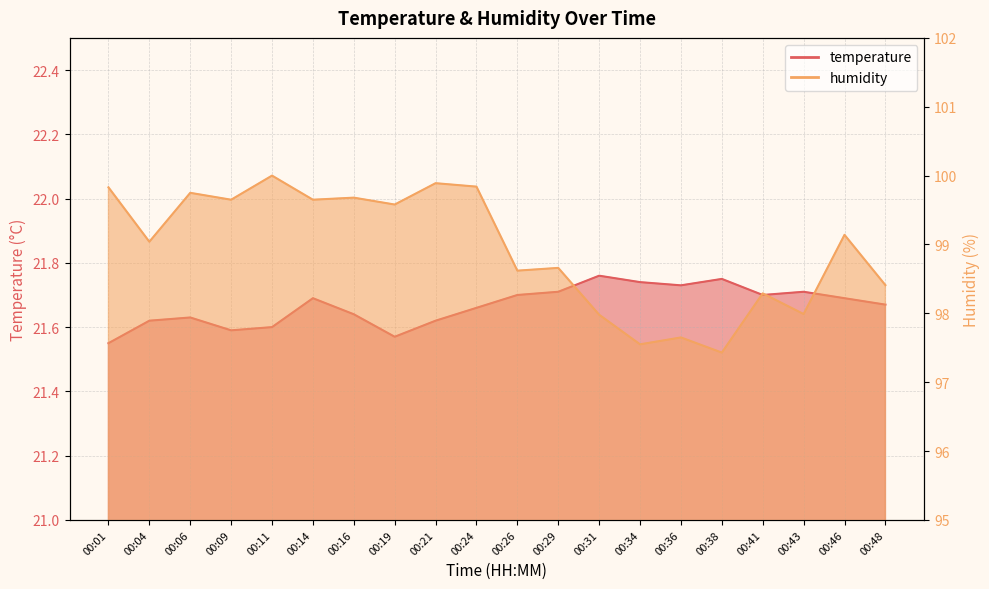

True or false: temperature and humidity intersect in this chart.

False